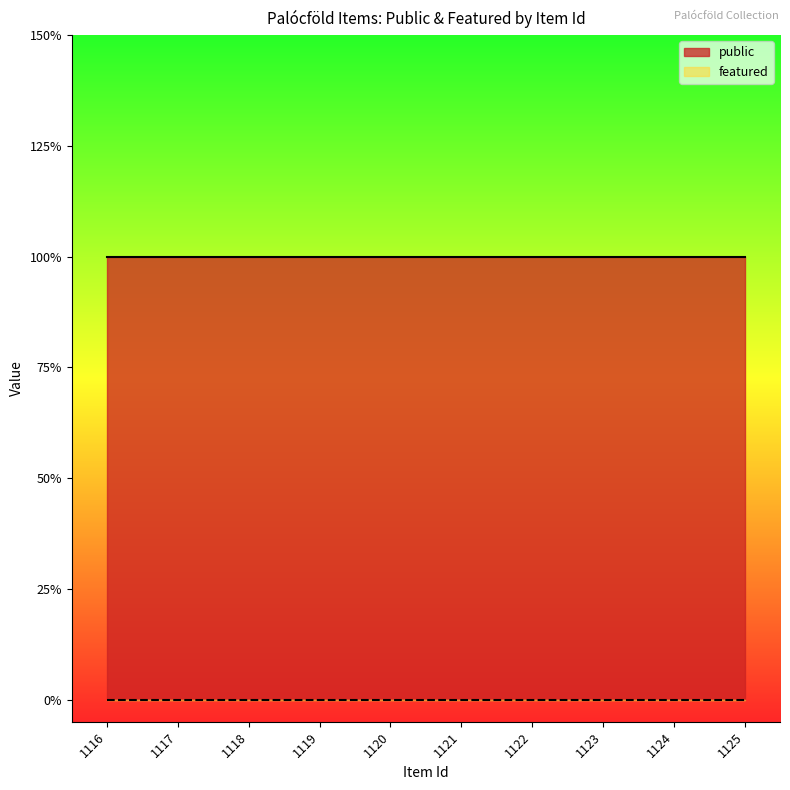

The value of featured at 1124 is 0. True or false?

True